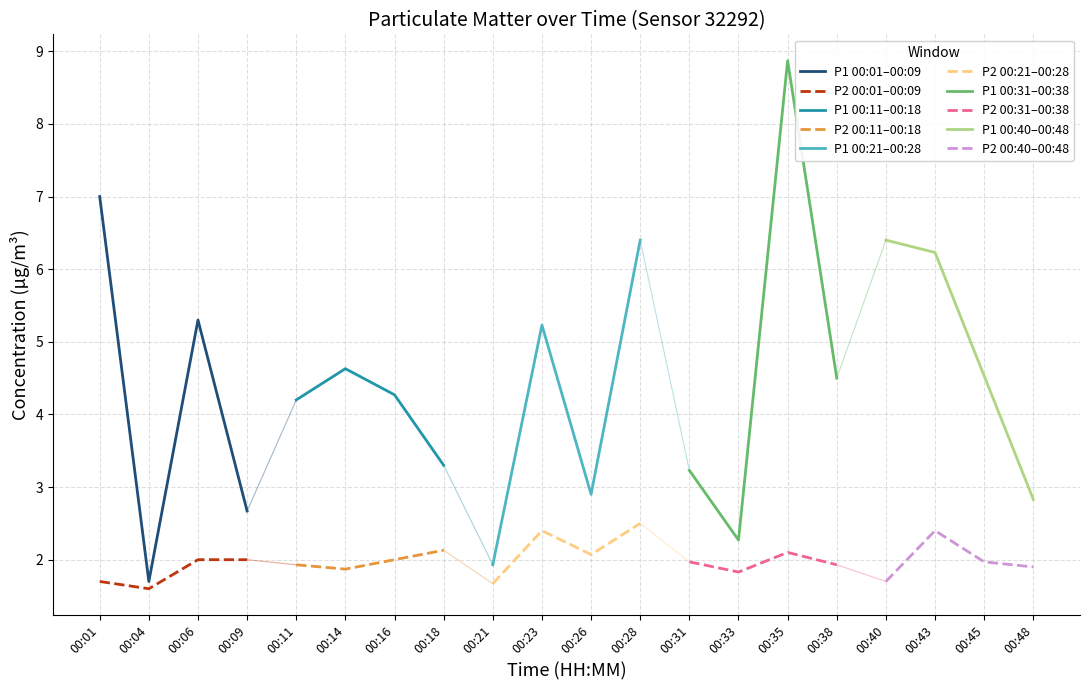

At which category does P2 reach its first local peak?

00:18